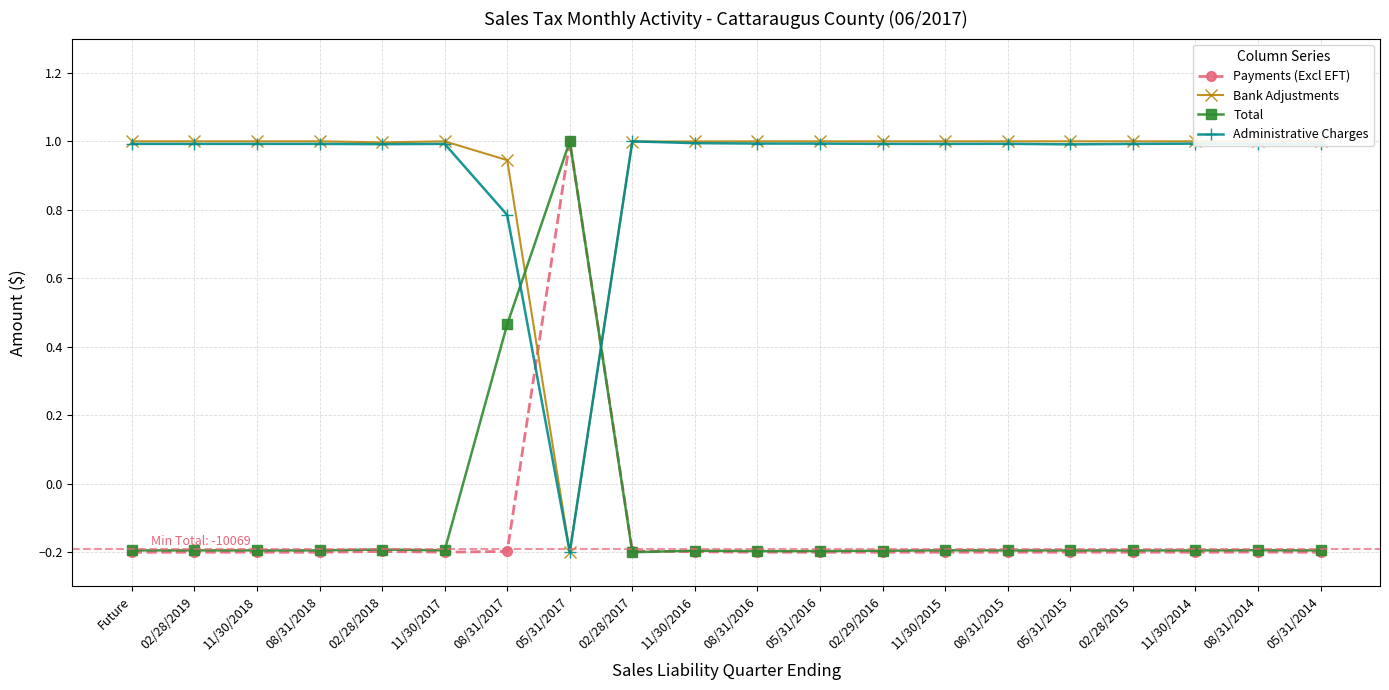

Does the chart display data point markers on the line(s)?

Yes